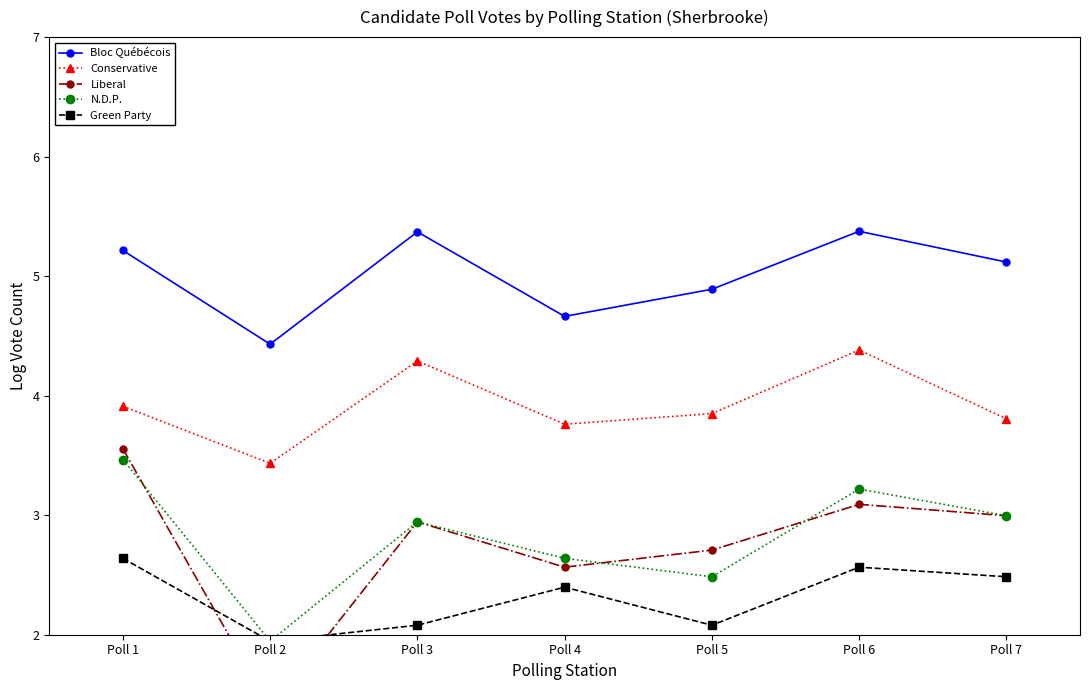

In Conservative, how many points are lower than both neighbors (excluding endpoints)?

2